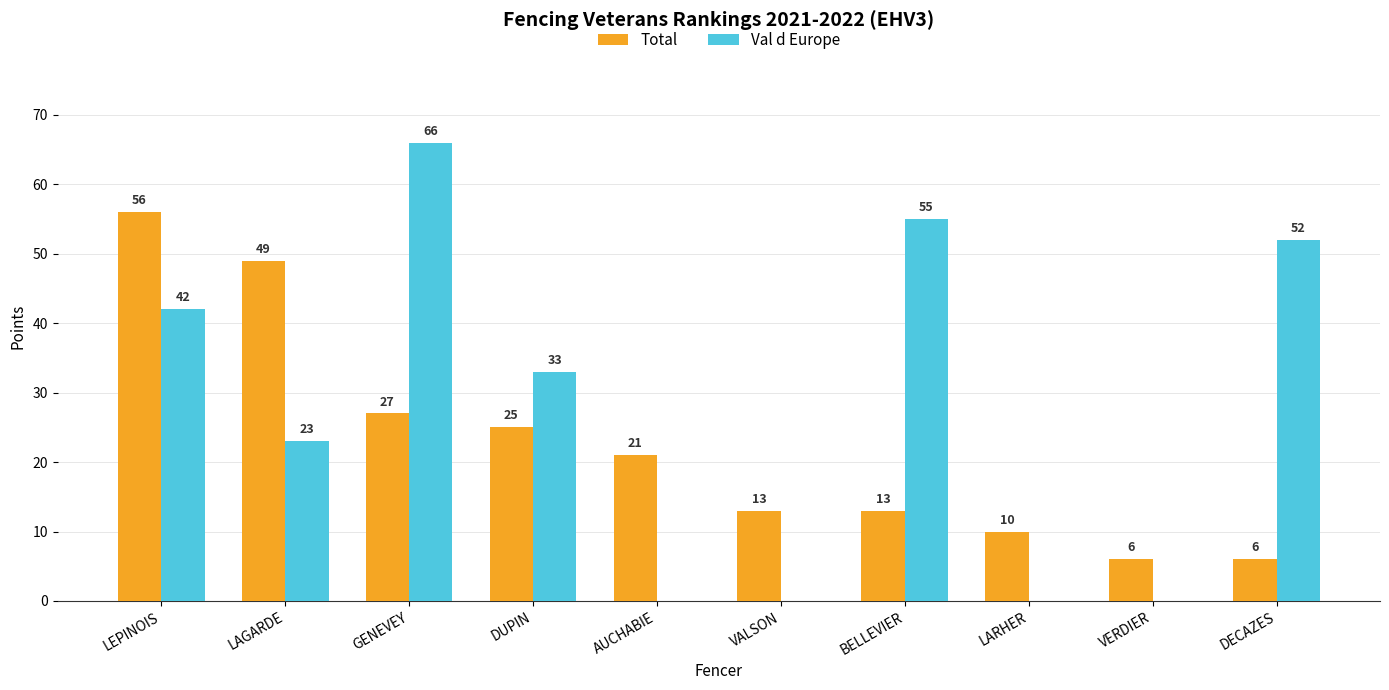

What is the maximum value shown in the chart?

66